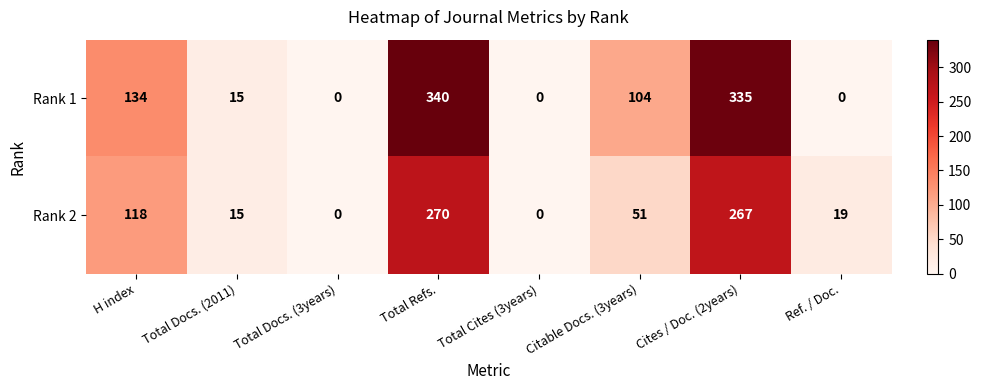

What is the sum of the Rank 2 values at Cites / Doc. (2years) and H index?

385